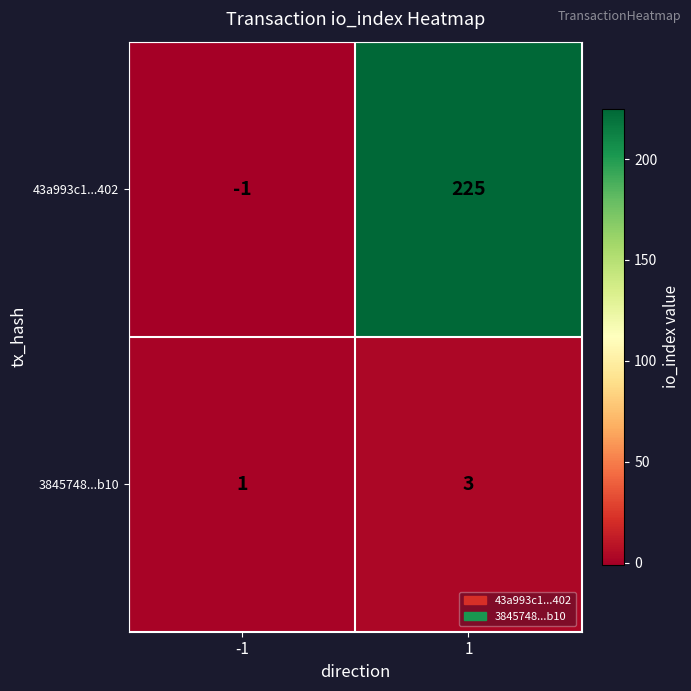

The 3845748...b10 series shows 3 at 1. True or false?

True